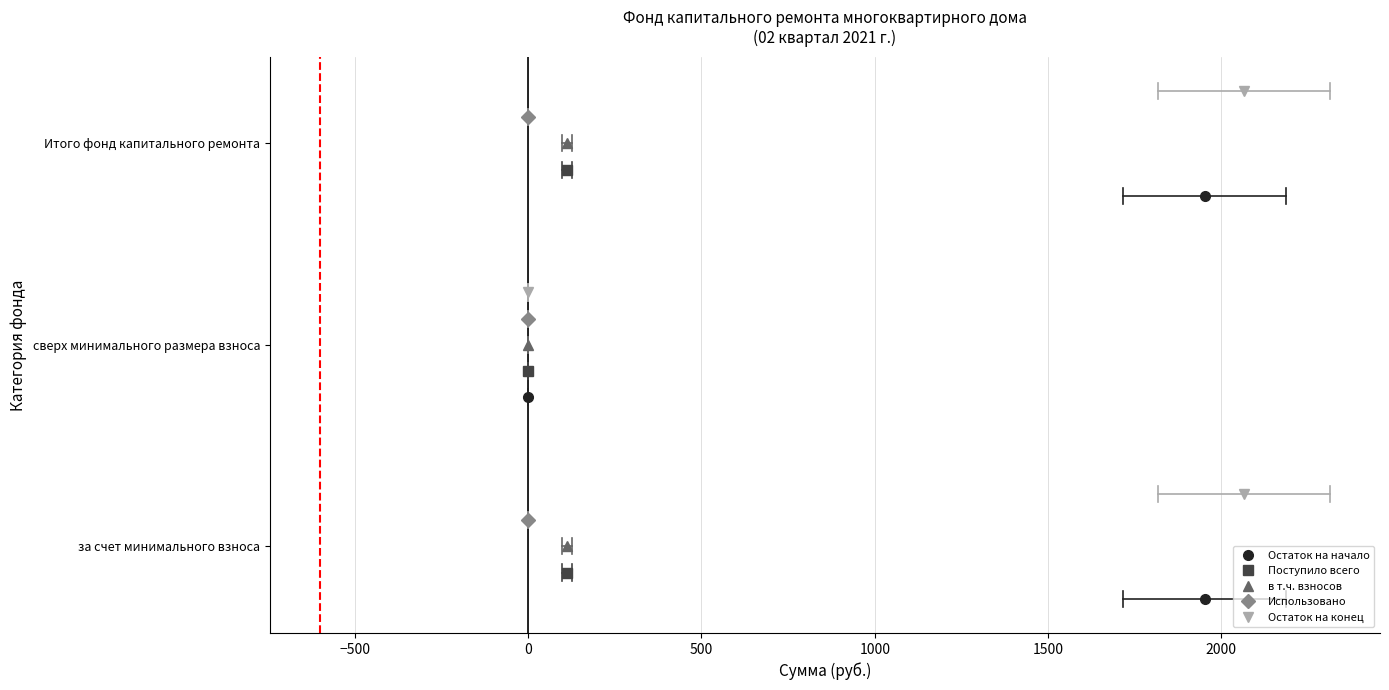

How many values in the Остаток на начало series exceed 0?

2